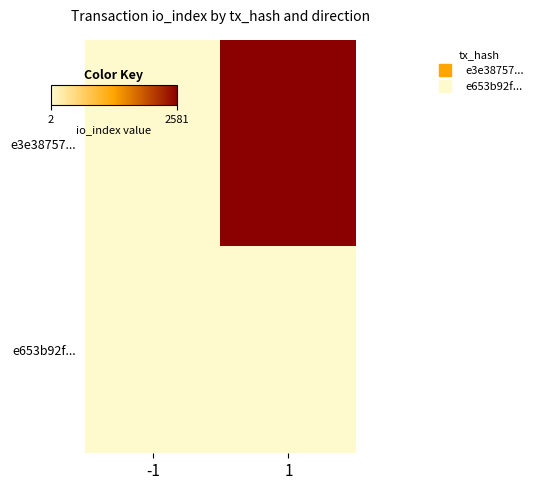

At which category is the sum across all series the highest?

1